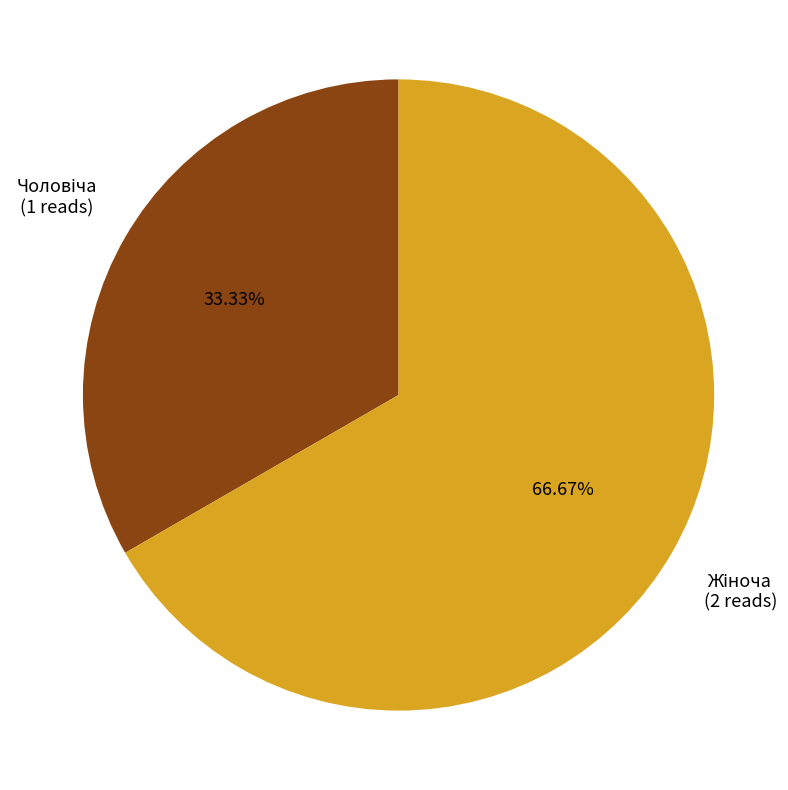

Does any single category account for the majority?

Yes